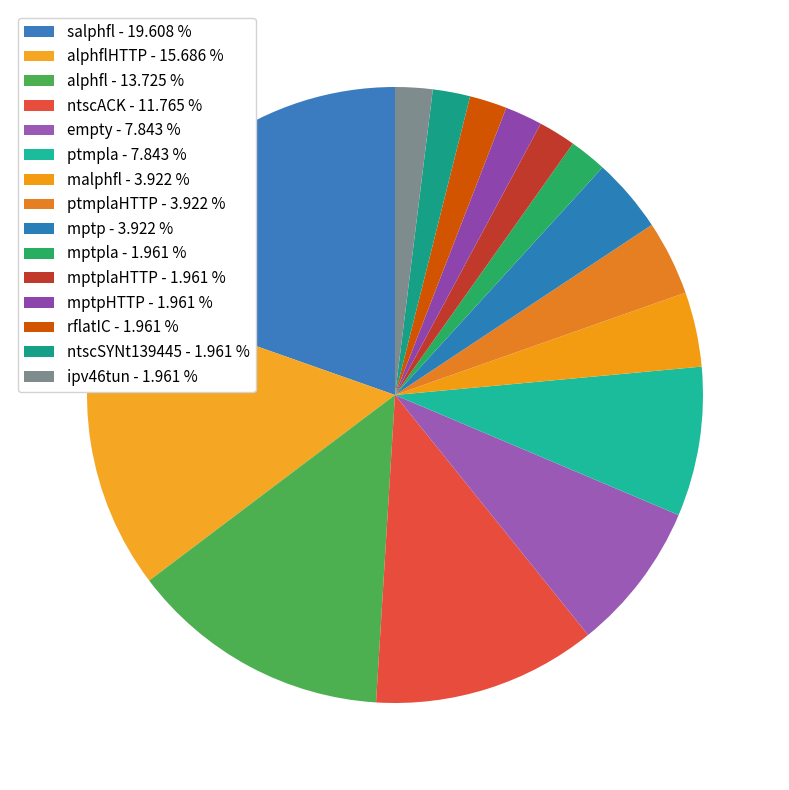

Is there a majority slice in this chart?

No